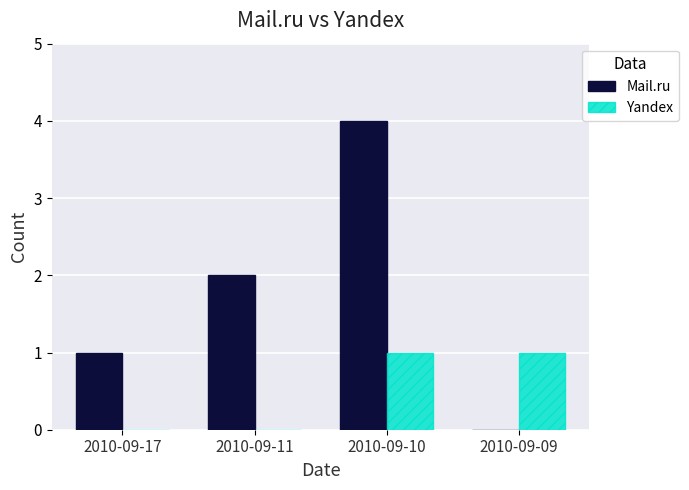

Which series has the largest total across all categories?

Mail.ru